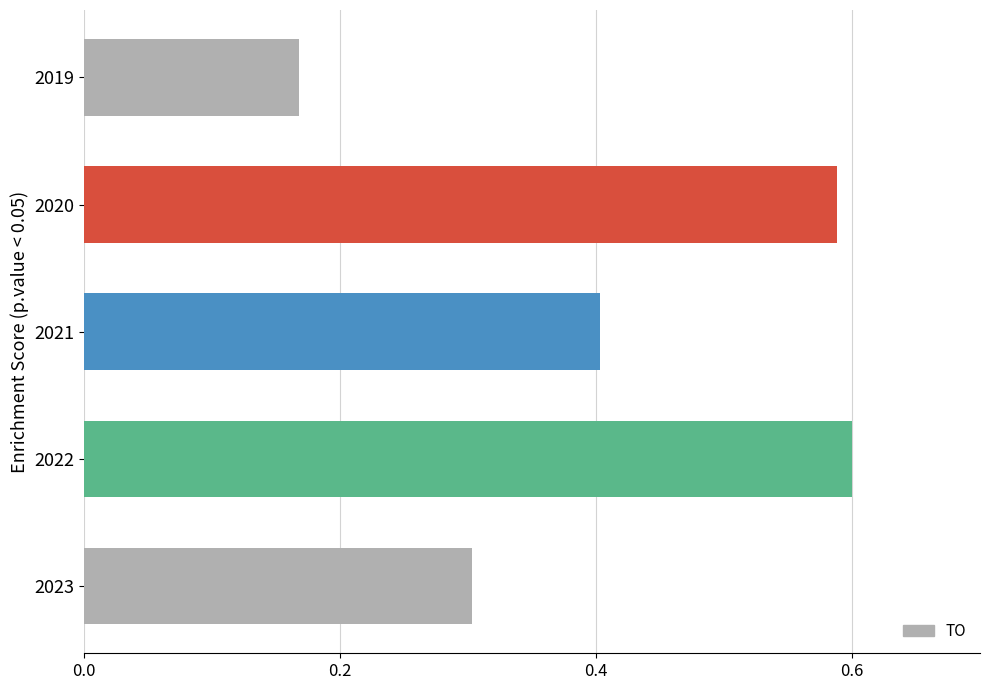

How many values are between 0 and 1?

5